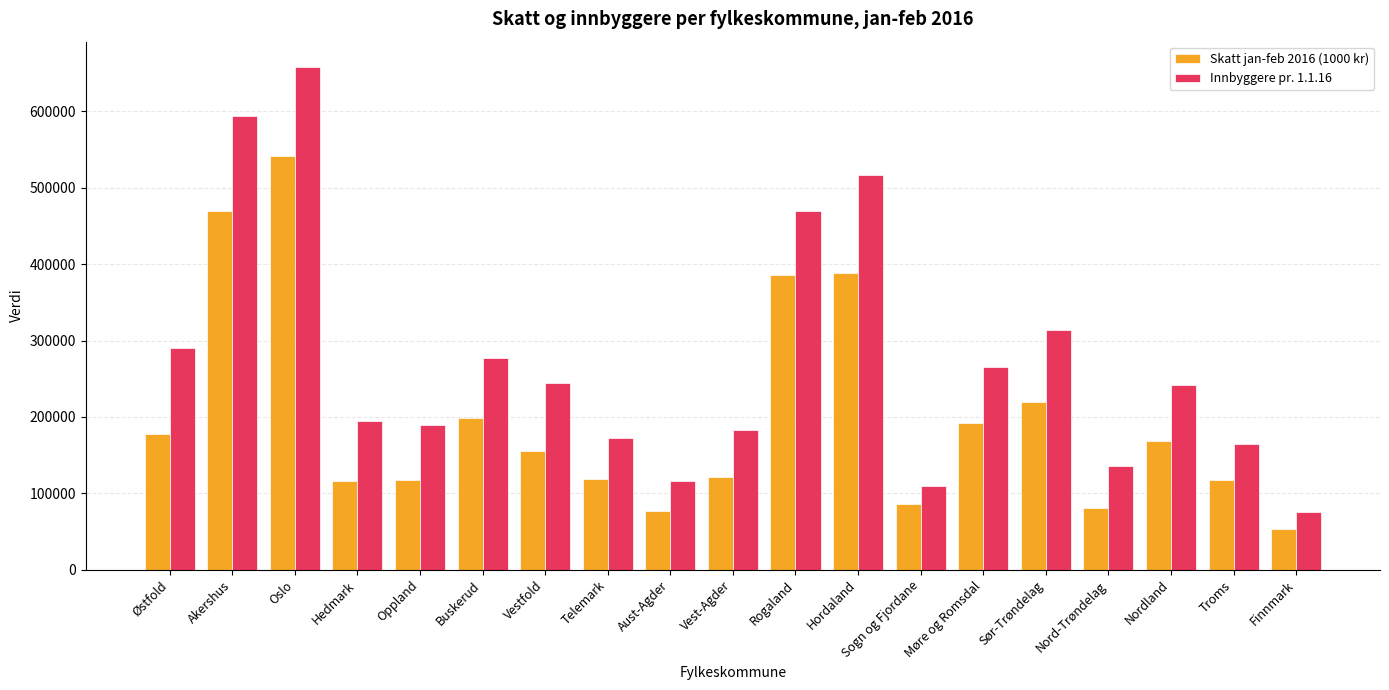

Which category has the lowest value across all series?

Finnmark